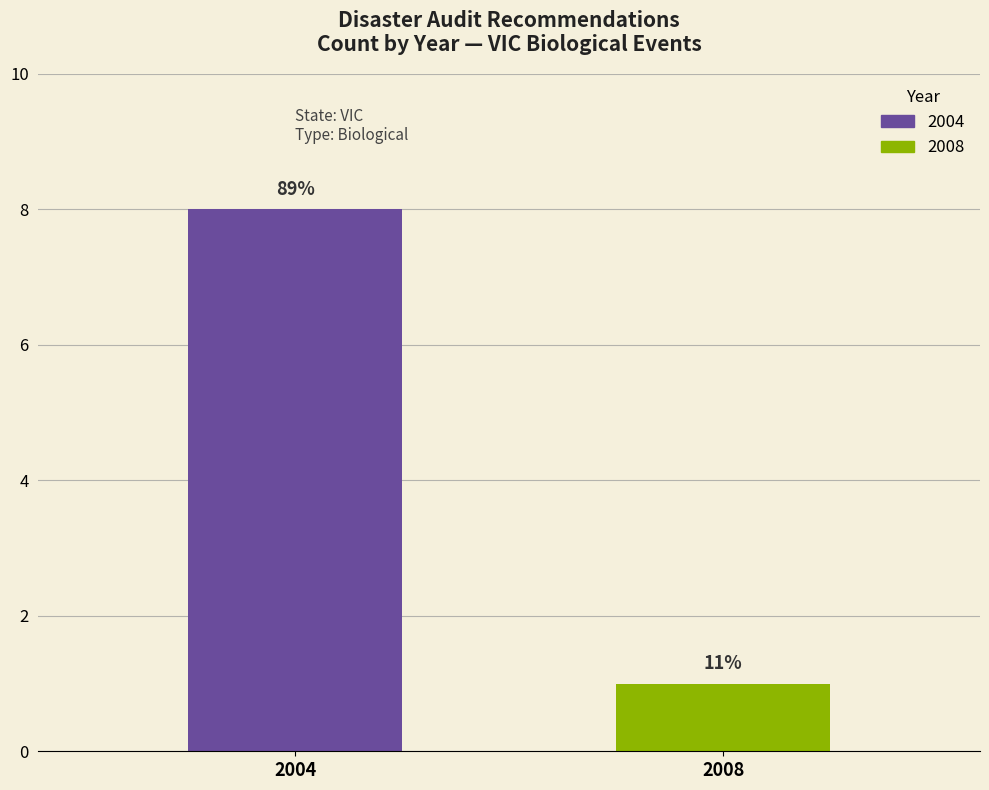

How many groups of bars are there?

1